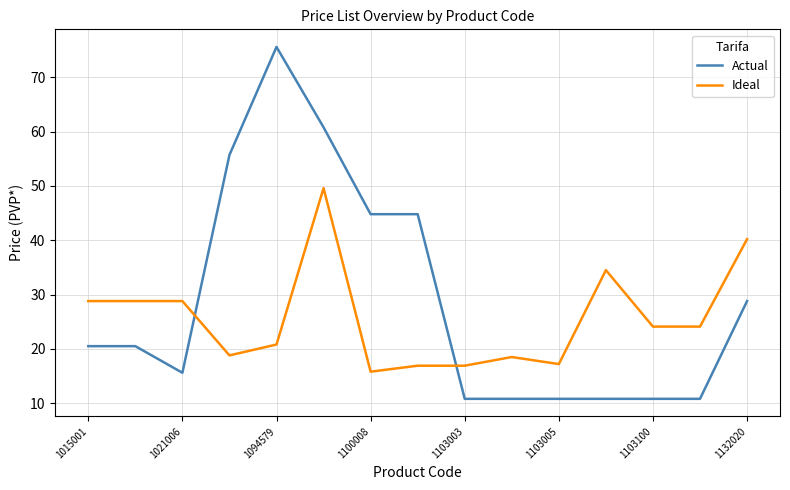

Which series has the largest total across all categories?

Actual